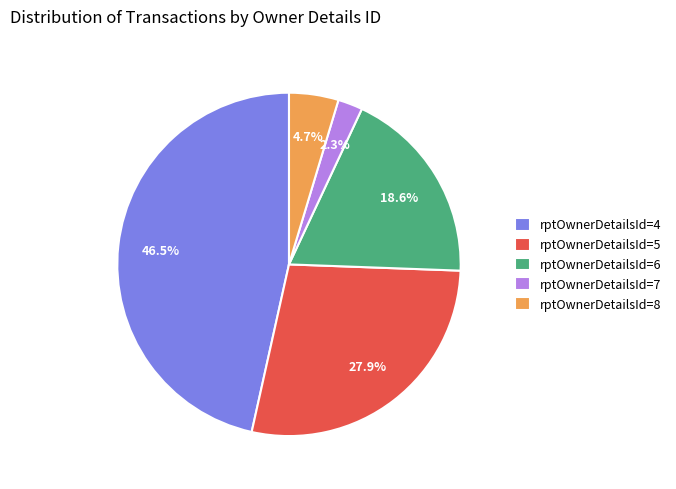

Between rptOwnerDetailsId=6 and rptOwnerDetailsId=7, which is larger?

rptOwnerDetailsId=6